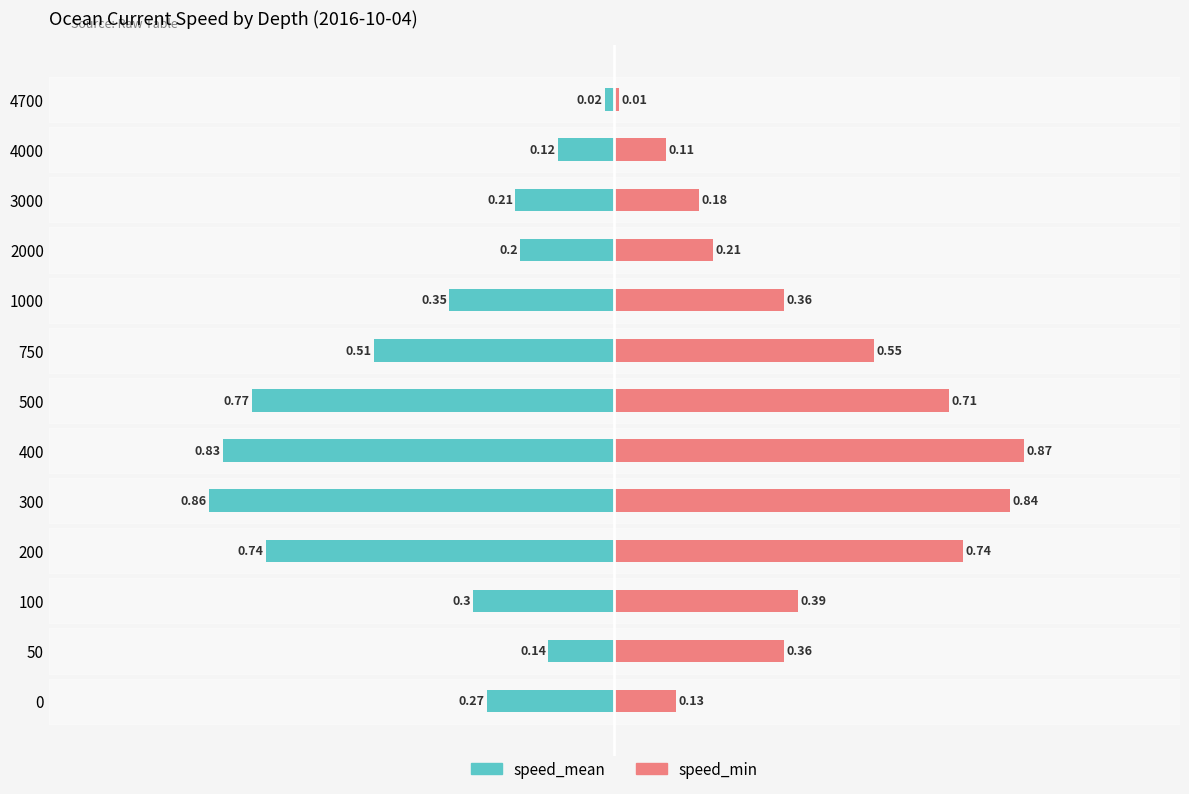

Reading right to left, what are all the values shown in this chart?

speed_mean: -0.0	-0.1	-0.2	-0.2	-0.3	-0.5	-0.8	-0.8	-0.9	-0.7	-0.3	-0.1	-0.3
speed_min: 0.0	0.1	0.2	0.2	0.4	0.6	0.7	0.9	0.8	0.7	0.4	0.4	0.1